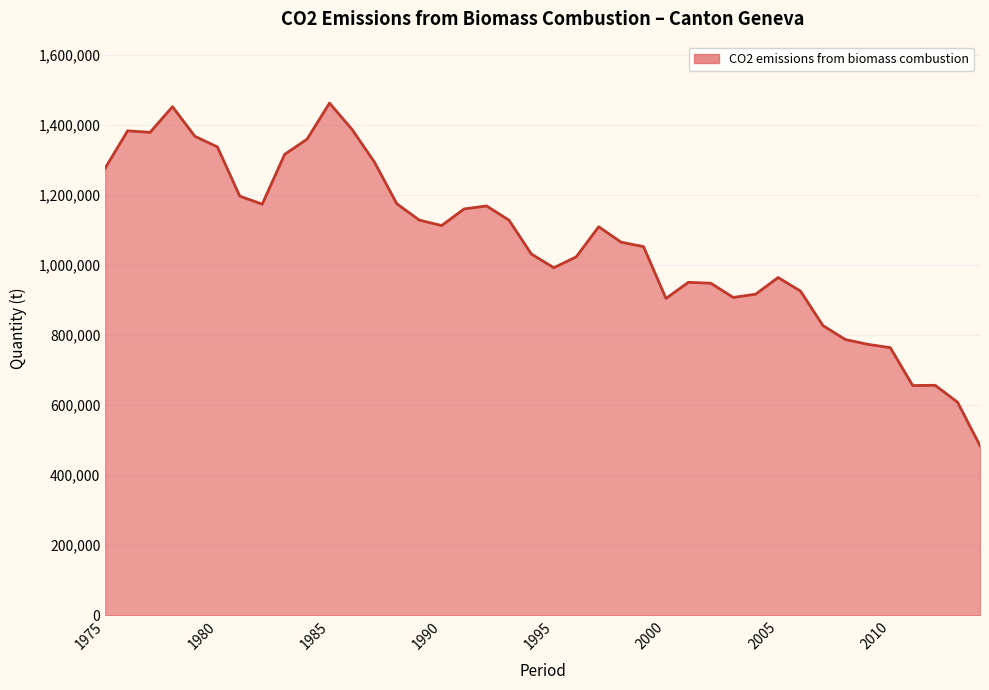

What is the maximum value shown in the chart?

1461658